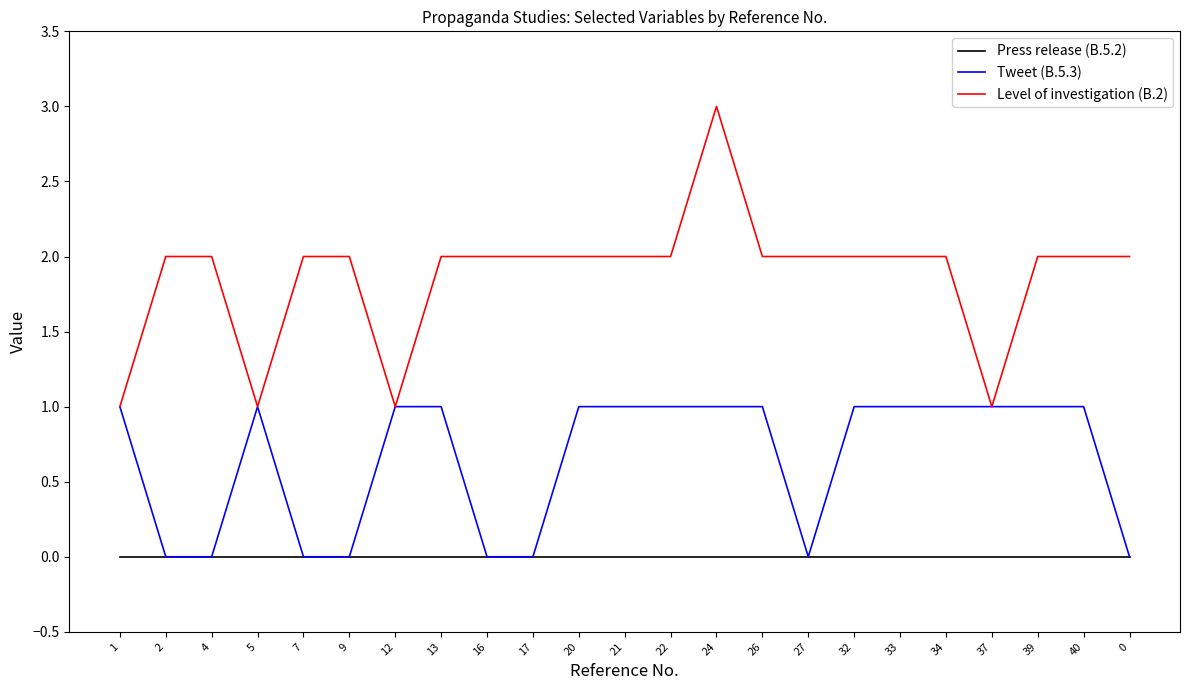

Reading left to right, transcribe all the data shown in this chart.

Press release (B.5.2): 1=0	2=0	4=0	5=0	7=0	9=0	12=0	13=0	16=0	17=0	20=0	21=0	22=0	24=0	26=0	27=0	32=0	33=0	34=0	37=0	39=0	40=0	0=0
Tweet (B.5.3): 1=1	2=0	4=0	5=1	7=0	9=0	12=1	13=1	16=0	17=0	20=1	21=1	22=1	24=1	26=1	27=0	32=1	33=1	34=1	37=1	39=1	40=1	0=0
Level of investigation (B.2): 1=1	2=2	4=2	5=1	7=2	9=2	12=1	13=2	16=2	17=2	20=2	21=2	22=2	24=3	26=2	27=2	32=2	33=2	34=2	37=1	39=2	40=2	0=2